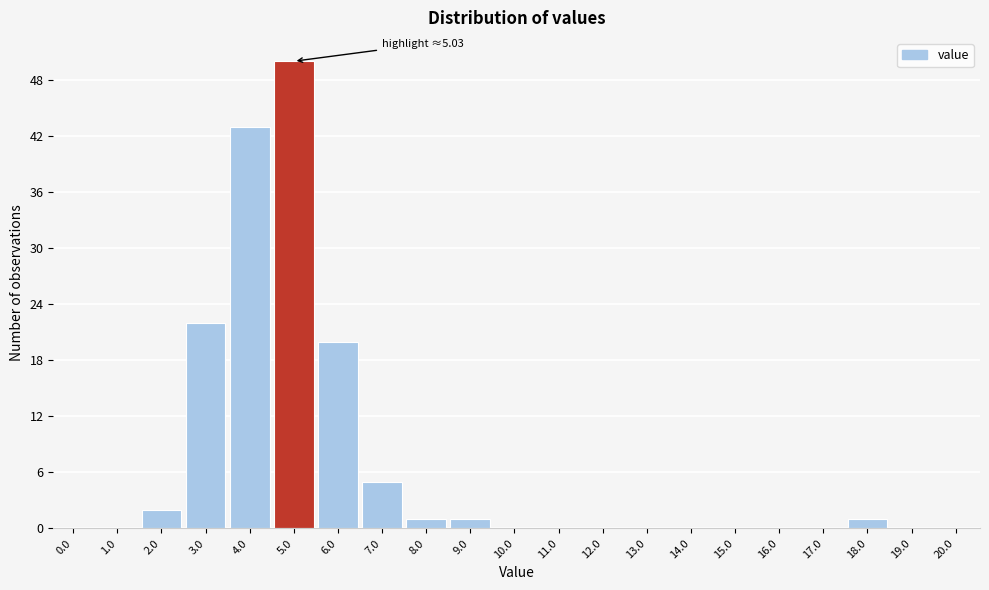

Reading right to left, extract all data points from this chart.

20.0=0	19.0=0	18.0=1	17.0=0	16.0=0	15.0=0	14.0=0	13.0=0	12.0=0	11.0=0	10.0=0	9.0=1	8.0=1	7.0=5	6.0=20	5.0=50	4.0=43	3.0=22	2.0=2	1.0=0	0.0=0